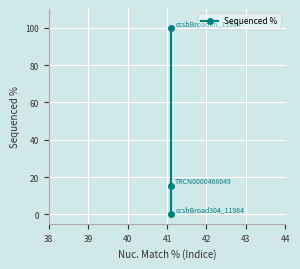

What is the difference between the maximum and second lowest values?

84.8